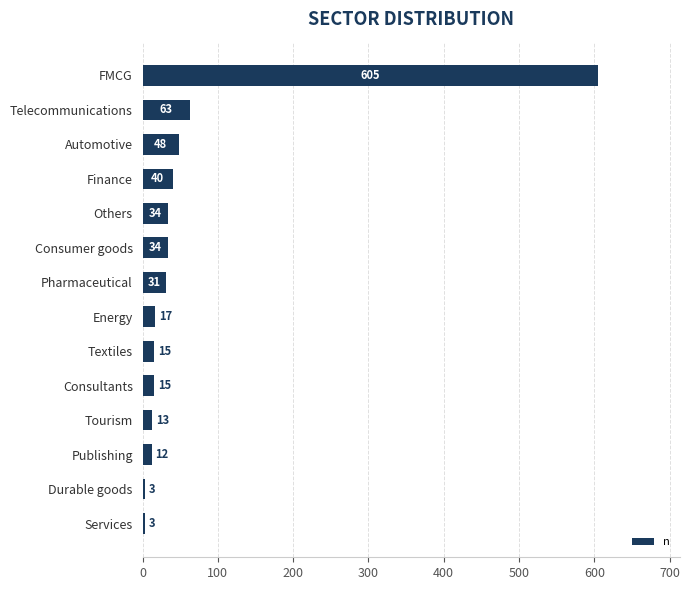

What is the difference between the second highest and second lowest values?

60